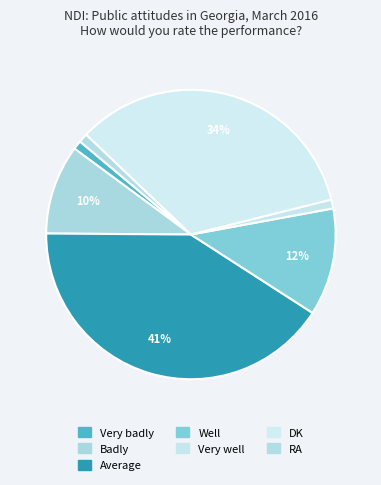

Is it true that RA is 1% of the pie?

True